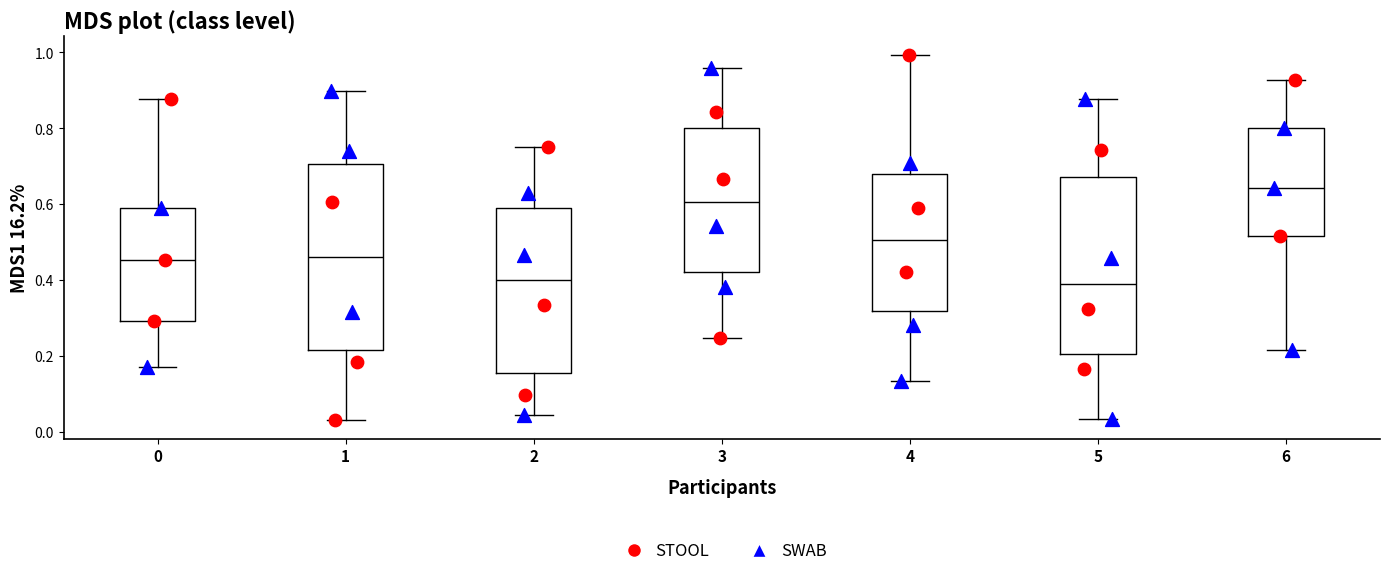

Reading left to right, read every box against the y-axis: the position of its median line, the range the box covers, and the ends of its whiskers. The values are not printed on the chart, so give them approximately, as read against the axis.

0: median 0.46, box 0.30 to 0.58, whiskers 0.18 to 0.88
1: median 0.46, box 0.22 to 0.70, whiskers 0.02 to 0.90
2: median 0.40, box 0.16 to 0.58, whiskers 0.04 to 0.76
3: median 0.60, box 0.42 to 0.80, whiskers 0.24 to 0.96
4: median 0.50, box 0.32 to 0.68, whiskers 0.14 to 1.00
5: median 0.40, box 0.20 to 0.68, whiskers 0.04 to 0.88
6: median 0.64, box 0.52 to 0.80, whiskers 0.22 to 0.92